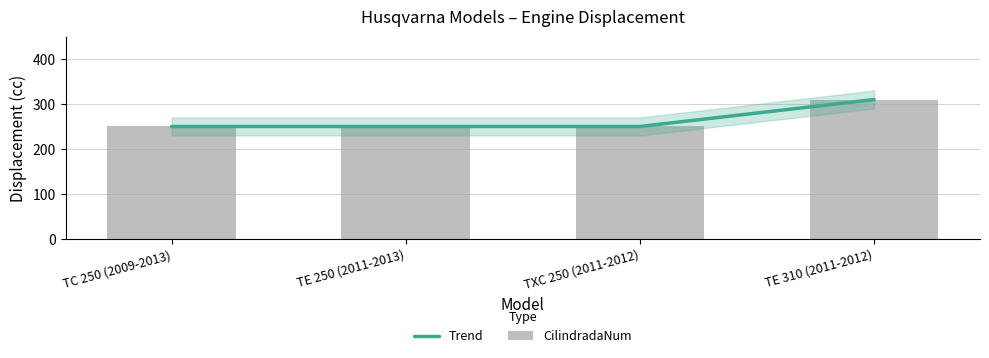

What is the label of the 2nd bar from the right?

TXC 250 (2011-2012)